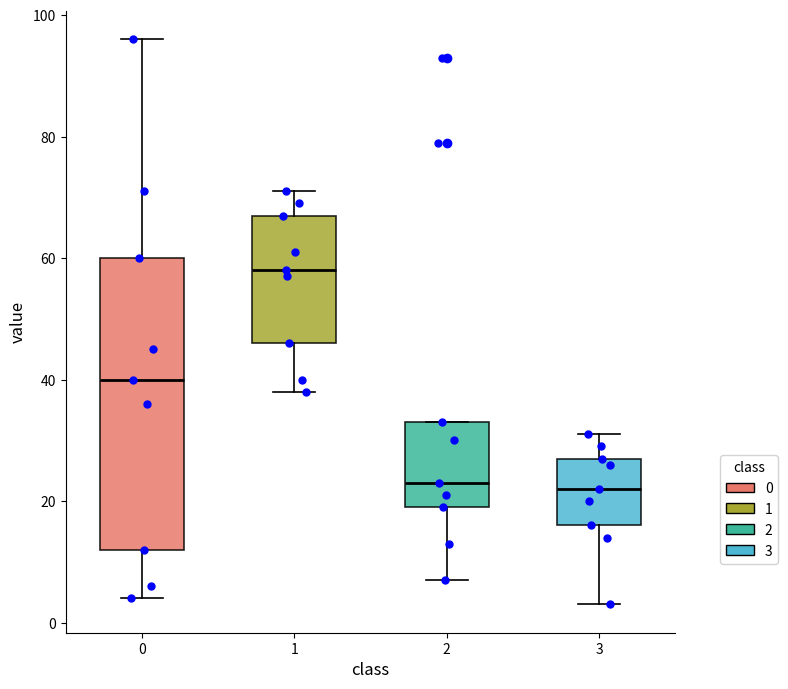

Where does the lower whisker of the box at x = 1 end on the y-axis? The values are not printed on the chart, so give them approximately, as read against the axis.

38